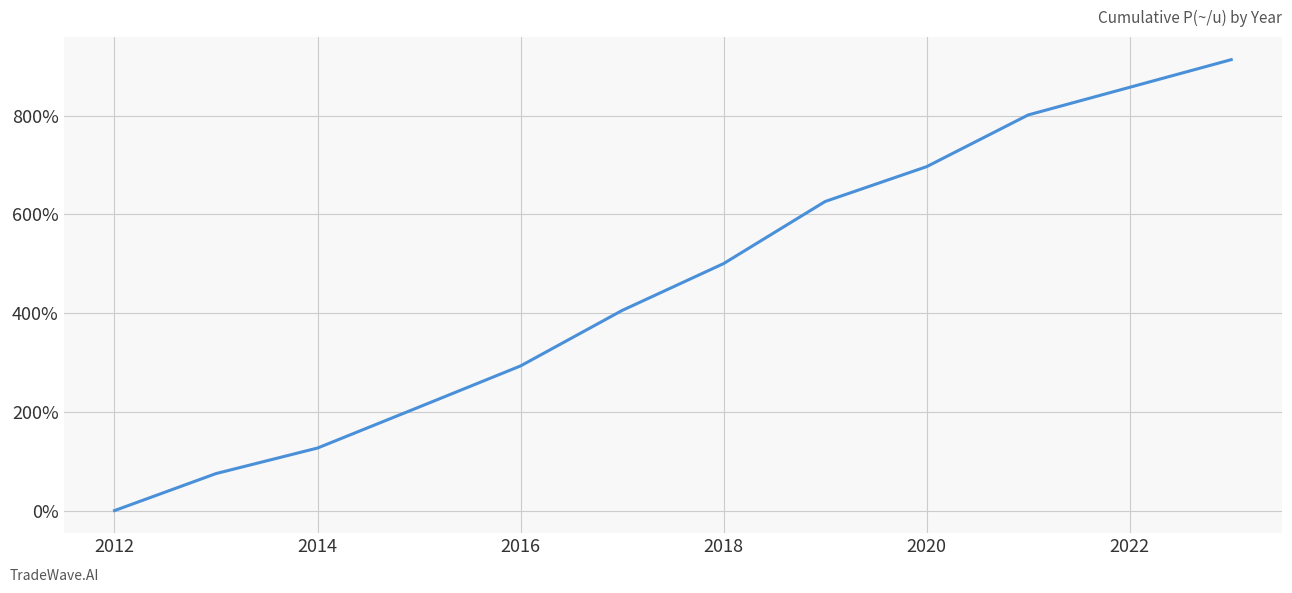

What is the difference between the maximum and minimum values?

913.5